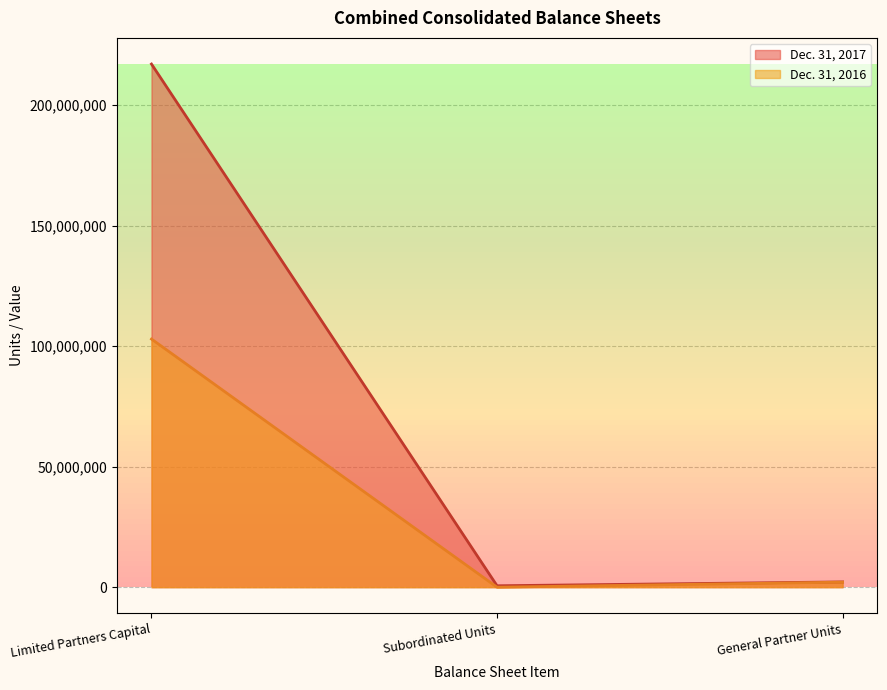

What are all the series names shown in the legend?

Dec. 31, 2017, Dec. 31, 2016